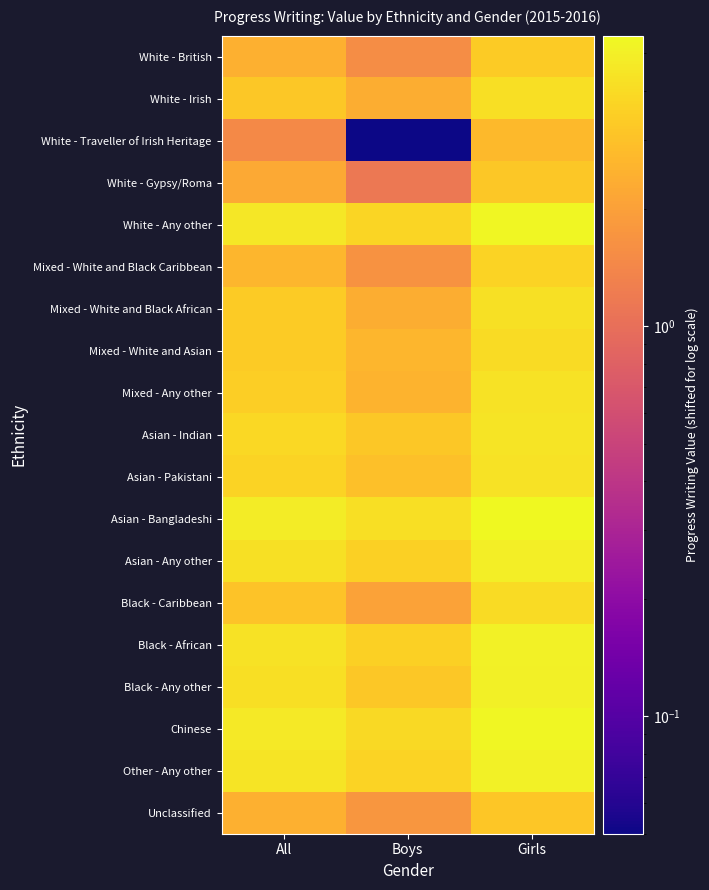

Reading right to left, extract all data points from this chart.

White - British: Girls=3.3	Boys=1.5	All=2.4
White - Irish: Girls=4.1	Boys=2.3	All=3.2
White - Traveller of Irish Heritage: Girls=2.7	Boys=0.1	All=1.4
White - Gypsy/Roma: Girls=3.2	Boys=1.1	All=2.2
White - Any other: Girls=5.3	Boys=3.7	All=4.5
Mixed - White and Black Caribbean: Girls=3.6	Boys=1.6	All=2.6
Mixed - White and Black African: Girls=4.2	Boys=2.3	All=3.3
Mixed - White and Asian: Girls=4.0	Boys=2.6	All=3.3
Mixed - Any other: Girls=4.3	Boys=2.5	All=3.4
Asian - Indian: Girls=4.5	Boys=3.2	All=3.8
Asian - Pakistani: Girls=4.3	Boys=2.9	All=3.6
Asian - Bangladeshi: Girls=5.5	Boys=4.1	All=4.8
Asian - Any other: Girls=5.0	Boys=3.5	All=4.2
Black - Caribbean: Girls=4.0	Boys=2.0	All=3.0
Black - African: Girls=5.1	Boys=3.5	All=4.3
Black - Any other: Girls=5.0	Boys=3.2	All=4.1
Chinese: Girls=5.3	Boys=3.9	All=4.6
Other - Any other: Girls=5.1	Boys=3.6	All=4.5
Unclassified: Girls=3.1	Boys=1.7	All=2.4